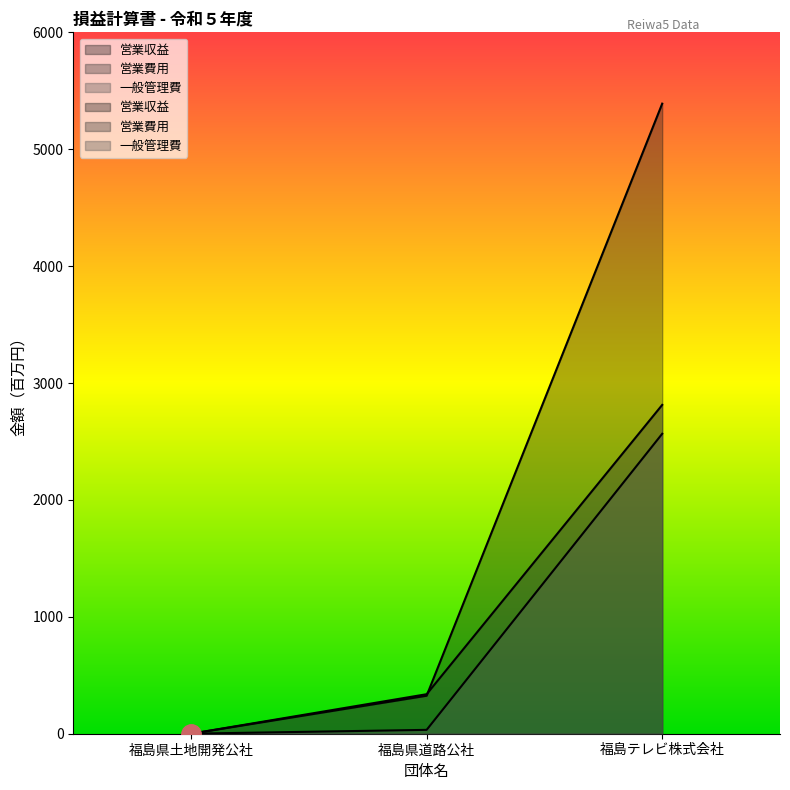

How many values in the 営業費用 series exceed 338?

1